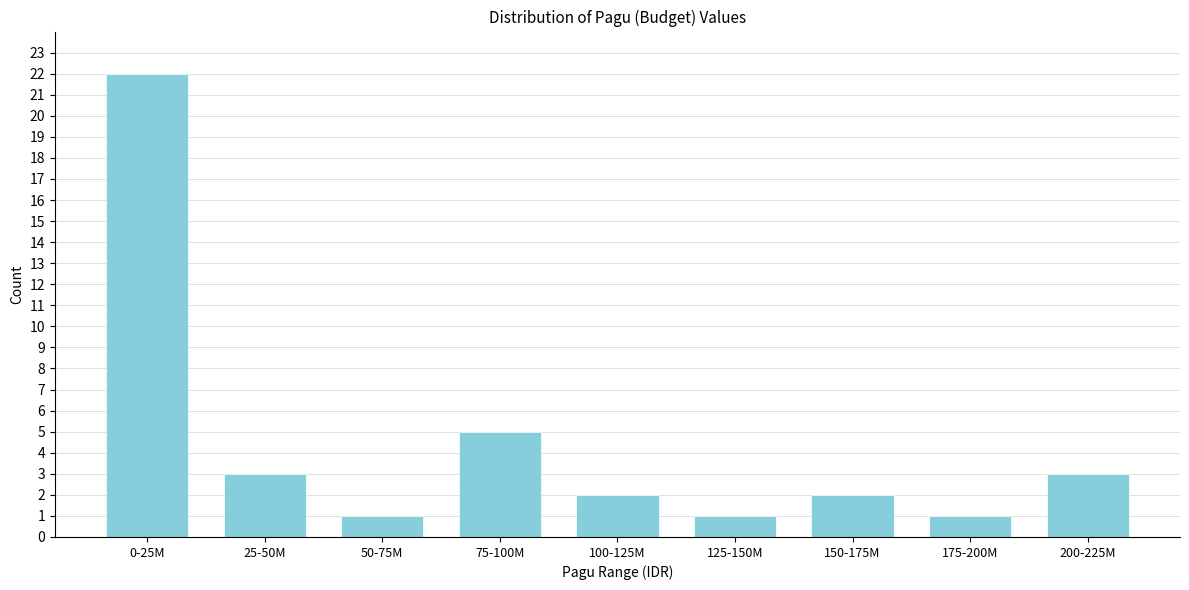

Reading left to right, list all the values displayed in this chart.

0-25M=22	25-50M=3	50-75M=1	75-100M=5	100-125M=2	125-150M=1	150-175M=2	175-200M=1	200-225M=3